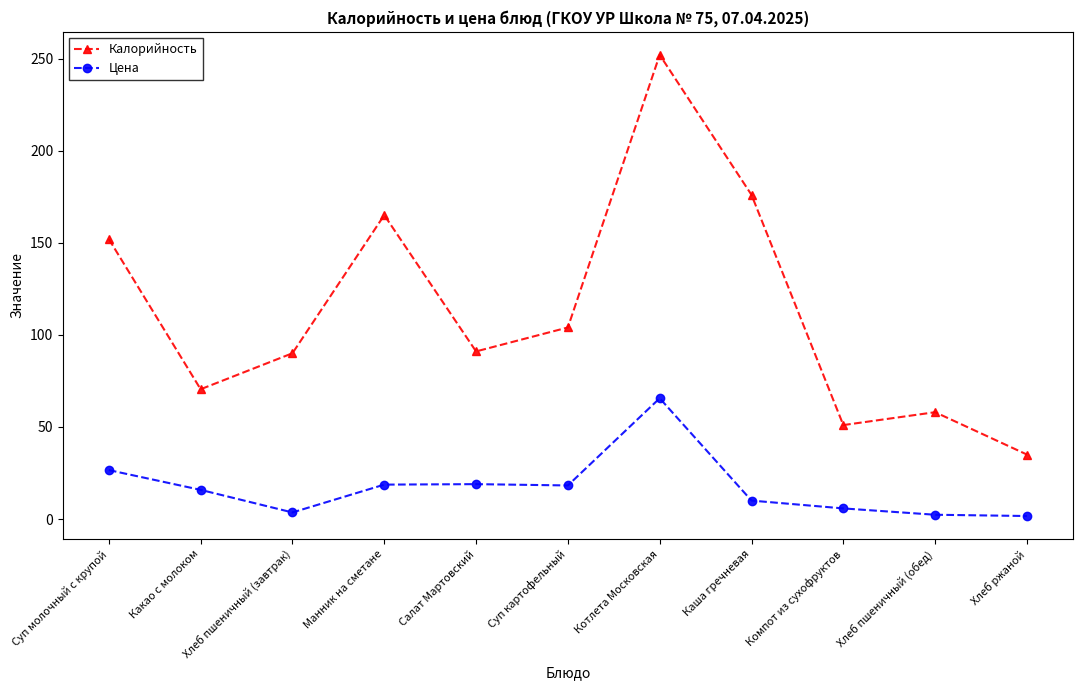

What position from the right is Компот из сухофруктов?

3